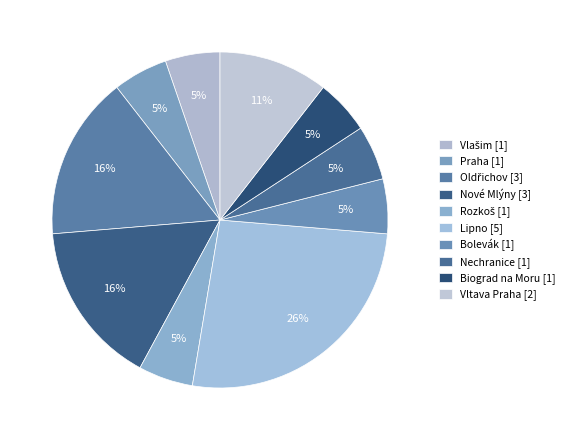

Combined, do Vlašim and Lipno account for over 50%?

No